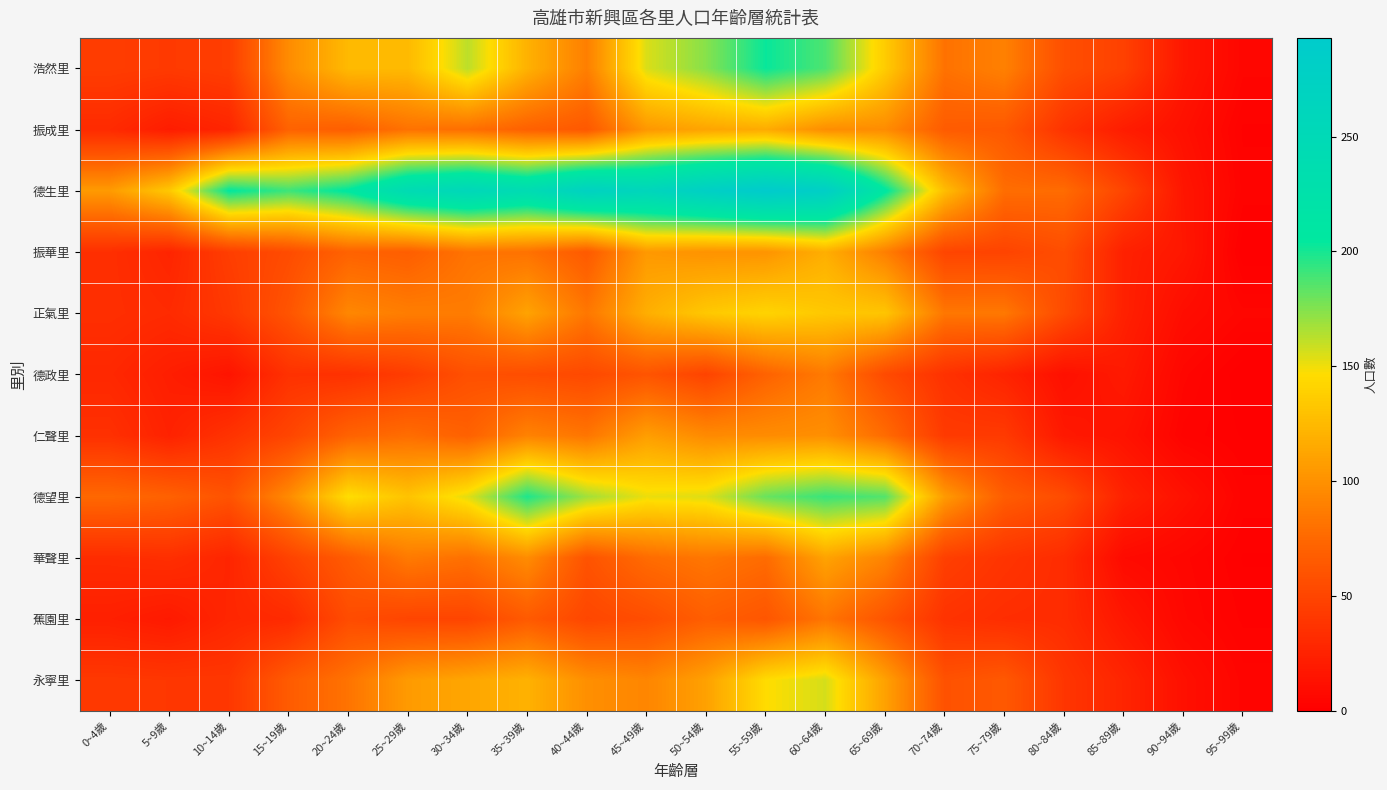

Reading left to right, list all the values displayed in this chart.

浩然里: 0~4歲=44	5~9歲=42	10~14歲=45	15~19歲=97	20~24歲=125	25~29歲=125	30~34歲=162	35~39歲=120	40~44歲=89	45~49歲=155	50~54歲=174	55~59歲=203	60~64歲=187	65~69歲=136	70~74歲=81	75~79歲=90	80~84歲=57	85~89歲=47	90~94歲=17	95~99歲=5
振成里: 0~4歲=31	5~9歲=21	10~14歲=27	15~19歲=71	20~24歲=68	25~29歲=81	30~34歲=79	35~39歲=70	40~44歲=64	45~49歲=104	50~54歲=112	55~59歲=116	60~64歲=98	65~69歲=97	70~74歲=66	75~79歲=64	80~84歲=37	85~89歲=21	90~94歲=12	95~99歲=2
德生里: 0~4歲=106	5~9歲=134	10~14歲=205	15~19歲=191	20~24歲=207	25~29歲=244	30~34歲=256	35~39歲=242	40~44歲=272	45~49歲=260	50~54歲=279	55~59歲=293	60~64歲=281	65~69歲=208	70~74歲=127	75~79歲=78	80~84歲=77	85~89歲=50	90~94歲=16	95~99歲=3
振華里: 0~4歲=34	5~9歲=27	10~14歲=45	15~19歲=55	20~24歲=71	25~29歲=68	30~34歲=82	35~39歲=81	40~44歲=65	45~49歲=105	50~54歲=101	55~59歲=102	60~64歲=118	65~69歲=89	70~74歲=50	75~79歲=49	80~84歲=56	85~89歲=24	90~94歲=17	95~99歲=0
正氣里: 0~4歲=34	5~9歲=31	10~14歲=41	15~19歲=61	20~24歲=94	25~29歲=88	30~34歲=87	35~39歲=111	40~44歲=84	45~49歲=118	50~54歲=134	55~59歲=141	60~64歲=134	65~69歲=132	70~74歲=84	75~79歲=85	80~84歲=54	85~89歲=24	90~94歲=10	95~99歲=5
德政里: 0~4歲=29	5~9歲=22	10~14歲=15	15~19歲=36	20~24歲=36	25~29歲=44	30~34歲=58	35~39歲=56	40~44歲=53	45~49歲=61	50~54歲=49	55~59歲=71	60~64歲=86	65~69歲=54	70~74歲=36	75~79歲=26	80~84歲=12	85~89歲=19	90~94歲=5	95~99歲=0
仁聲里: 0~4歲=35	5~9歲=25	10~14歲=37	15~19歲=50	20~24歲=71	25~29歲=78	30~34歲=70	35~39歲=91	40~44歲=83	45~49歲=108	50~54歲=96	55~59歲=97	60~64歲=99	65~69歲=77	70~74歲=42	75~79歲=42	80~84歲=18	85~89歲=14	90~94歲=3	95~99歲=1
德望里: 0~4歲=75	5~9歲=70	10~14歲=60	15~19歲=96	20~24歲=147	25~29歲=131	30~34歲=153	35~39歲=198	40~44歲=168	45~49歲=151	50~54歲=154	55~59歲=181	60~64歲=192	65~69歲=186	70~74歲=106	75~79歲=67	80~84歲=55	85~89歲=25	90~94歲=13	95~99歲=3
華聲里: 0~4歲=32	5~9歲=34	10~14歲=27	15~19歲=48	20~24歲=66	25~29歲=86	30~34歲=80	35~39歲=97	40~44歲=60	45~49歲=77	50~54歲=84	55~59歲=77	60~64歲=111	65~69歲=92	70~74歲=46	75~79歲=38	80~84歲=32	85~89歲=8	90~94歲=5	95~99歲=1
蕉園里: 0~4歲=23	5~9歲=19	10~14歲=28	15~19歲=31	20~24歲=55	25~29歲=50	30~34歲=50	35~39歲=65	40~44歲=51	45~49歲=56	50~54歲=68	55~59歲=62	60~64歲=83	65~69歲=61	70~74歲=37	75~79歲=33	80~84歲=32	85~89歲=17	90~94歲=6	95~99歲=2
永寧里: 0~4歲=41	5~9歲=40	10~14歲=40	15~19歲=66	20~24歲=82	25~29歲=106	30~34歲=113	35~39歲=120	40~44歲=99	45~49歲=93	50~54歲=110	55~59歲=146	60~64歲=156	65~69歲=110	70~74歲=59	75~79歲=64	80~84歲=39	85~89歲=27	90~94歲=12	95~99歲=4